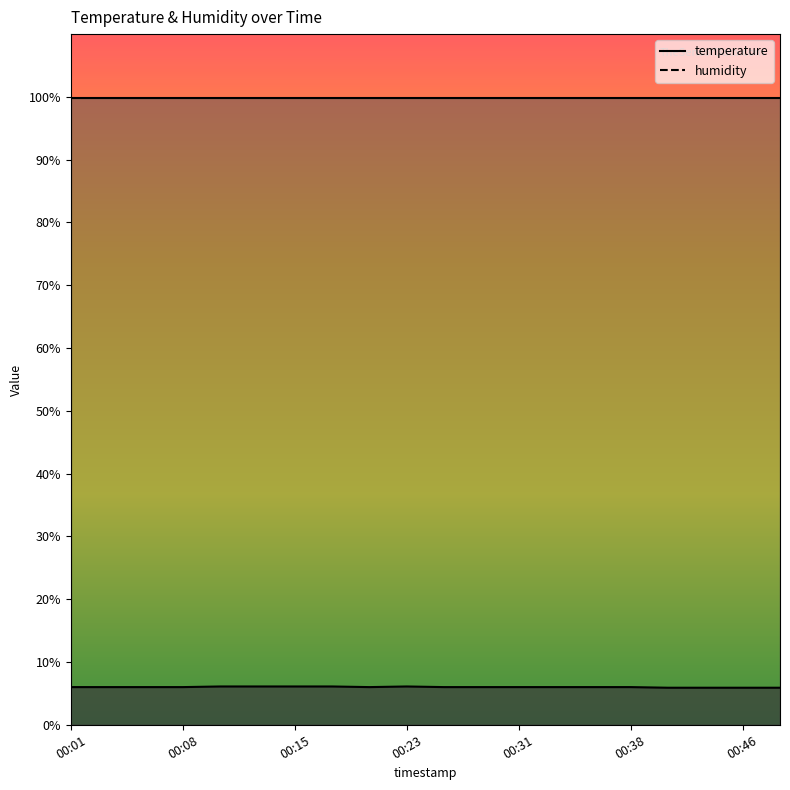

True or false: the data shows 5.9 at 00:46.

True